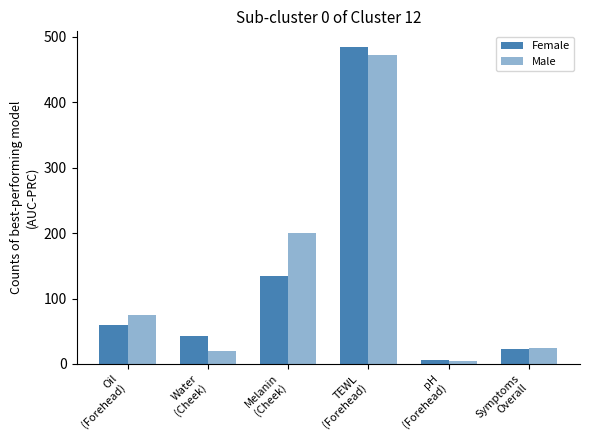

At which category does the chart reach its minimum across all series?

pH
(Forehead)